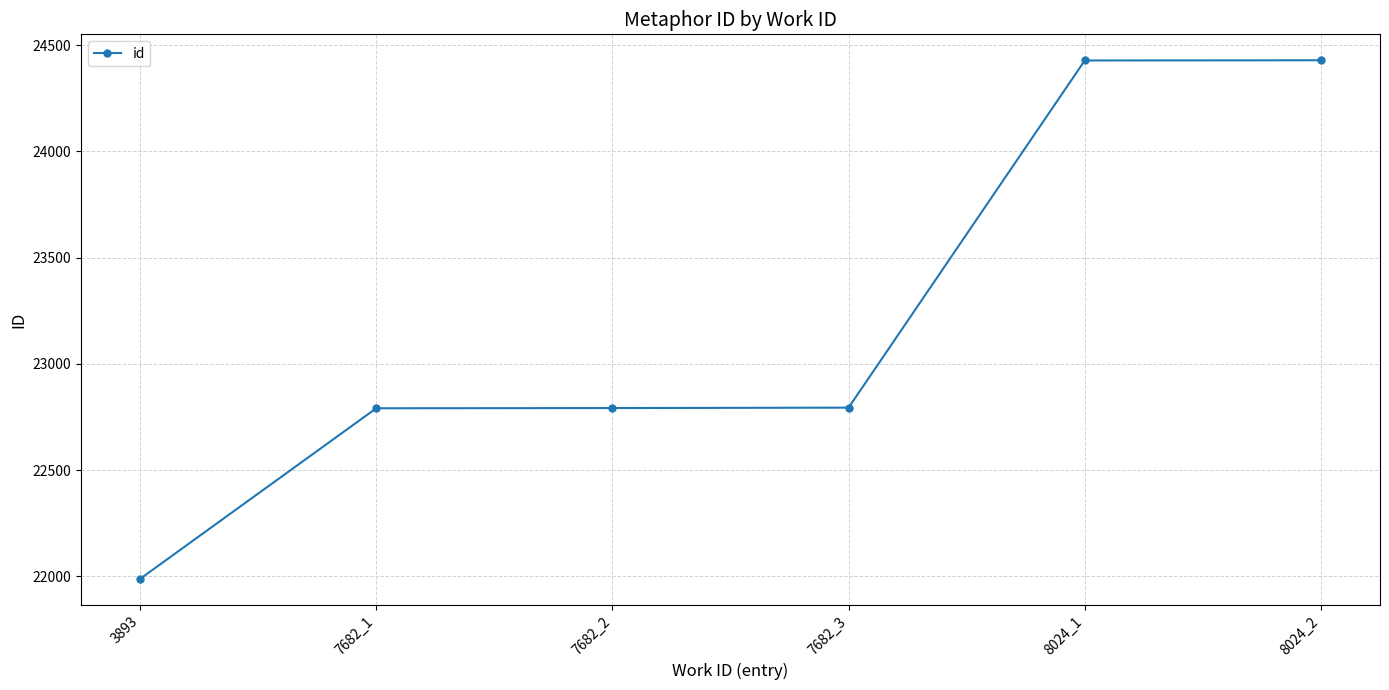

Approximately how many times larger is the value at 7682_1 compared to 8024_2?

0.9